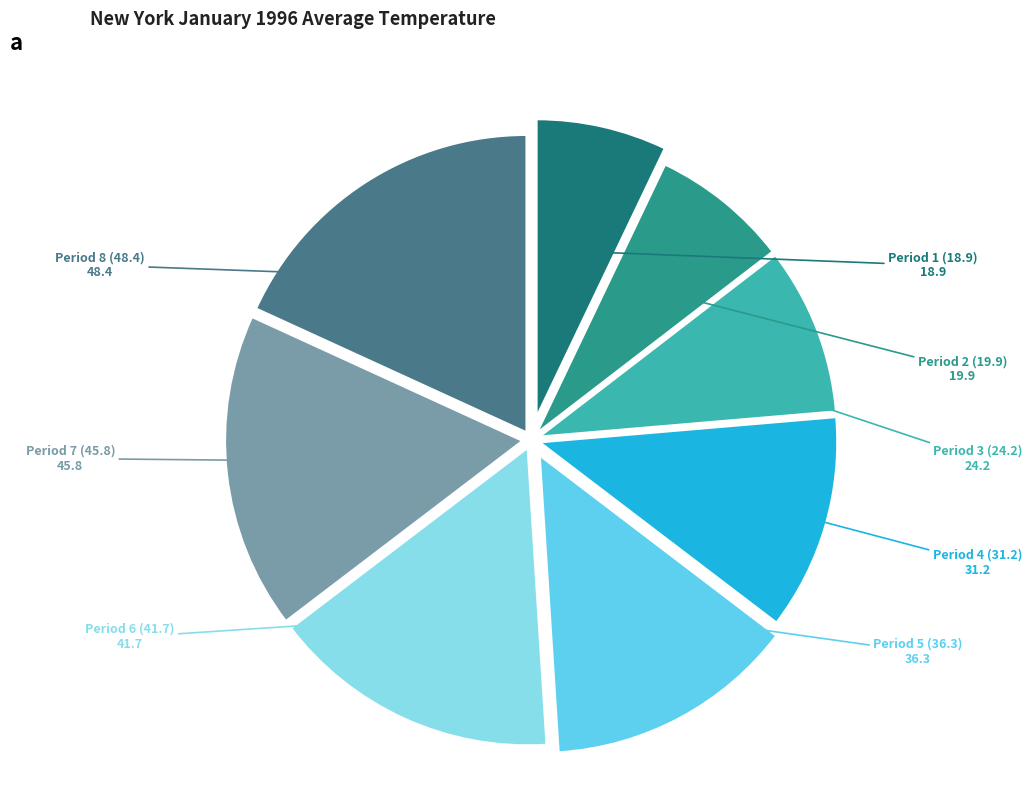

How many slices are in this pie chart?

8